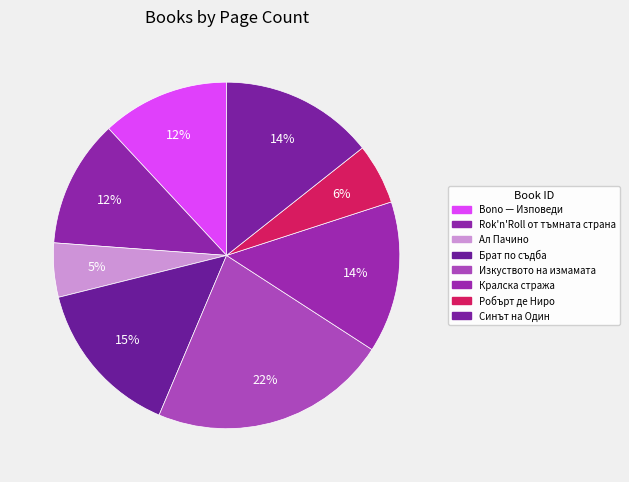

Is there any slice that represents more than half of the pie?

No